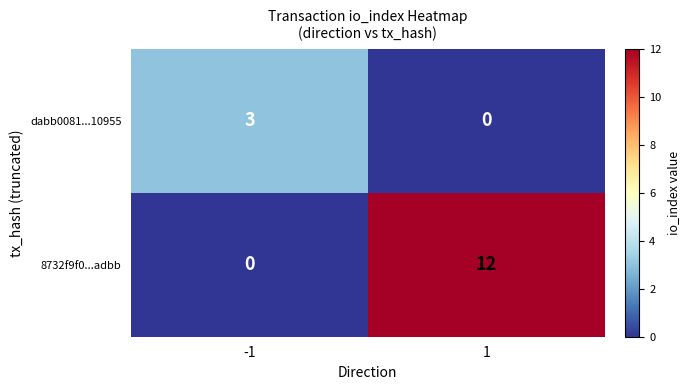

At which category is the sum across all series the highest?

1